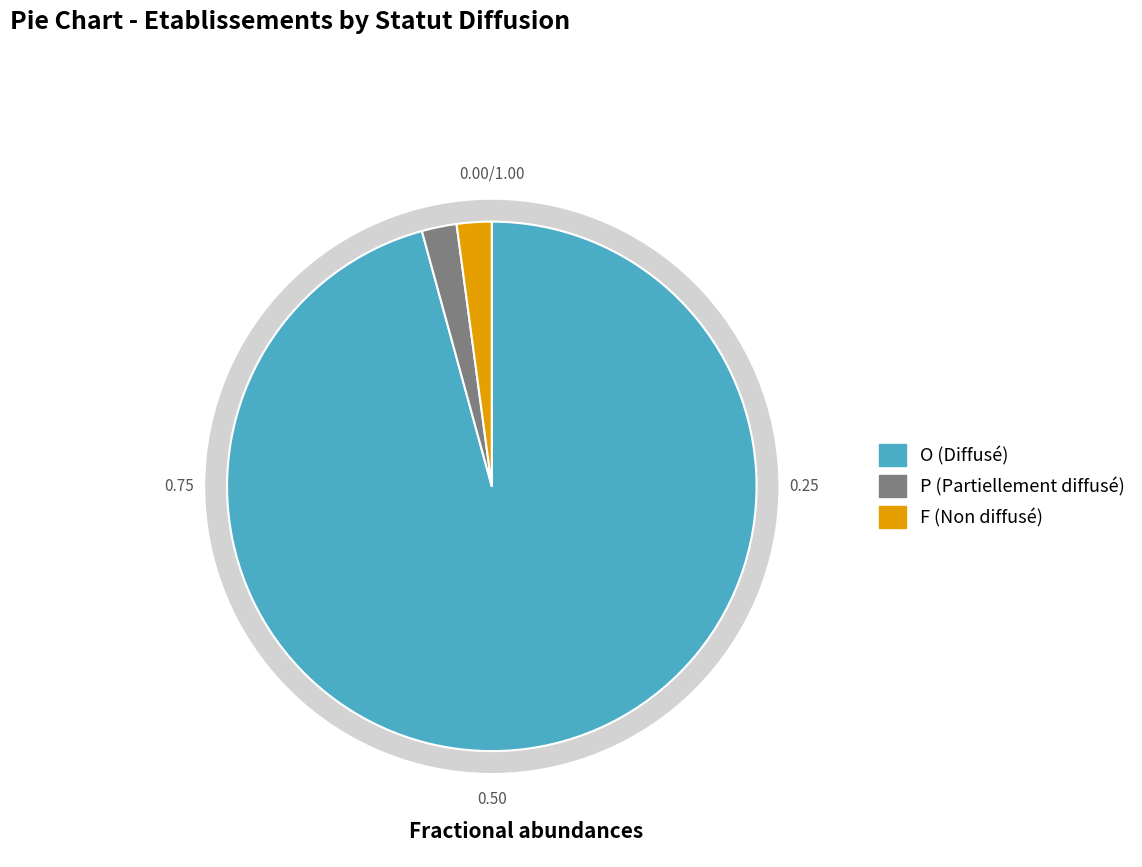

To the nearest percent, what percentage of the pie is F?

2%